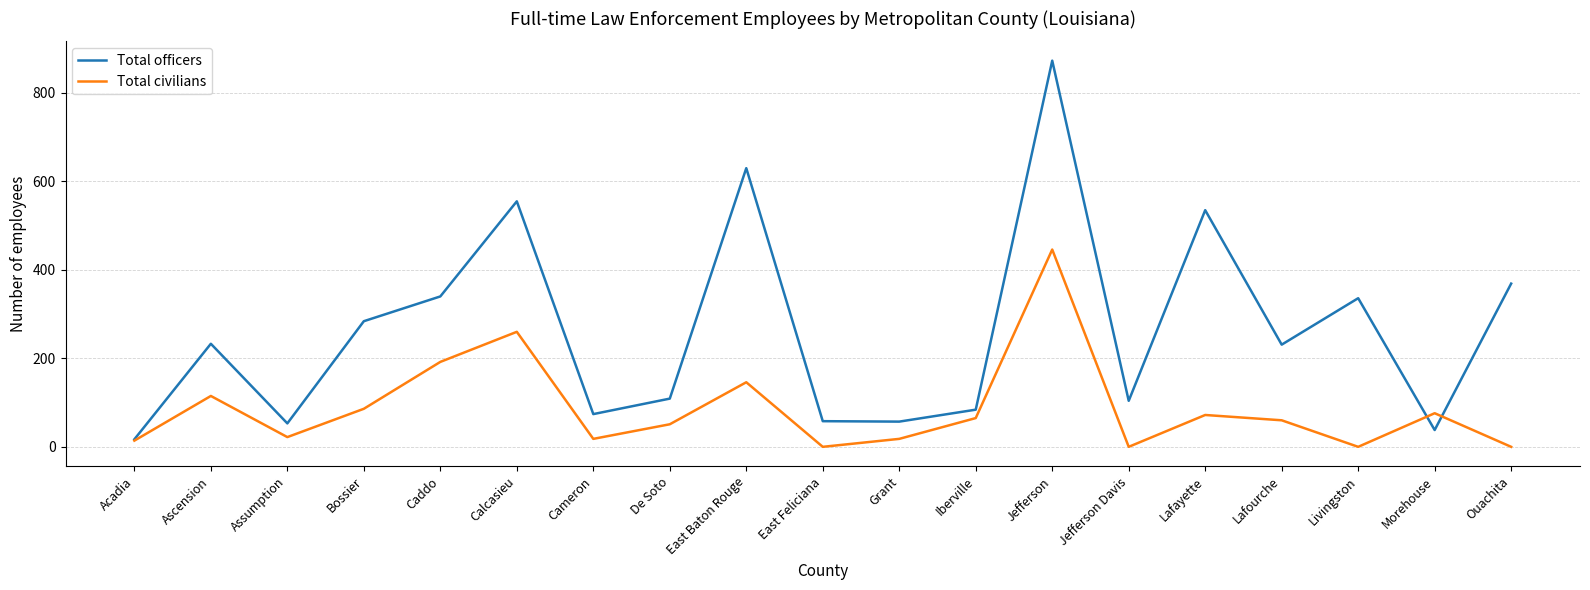

Where is the first local maximum for Total civilians?

Ascension